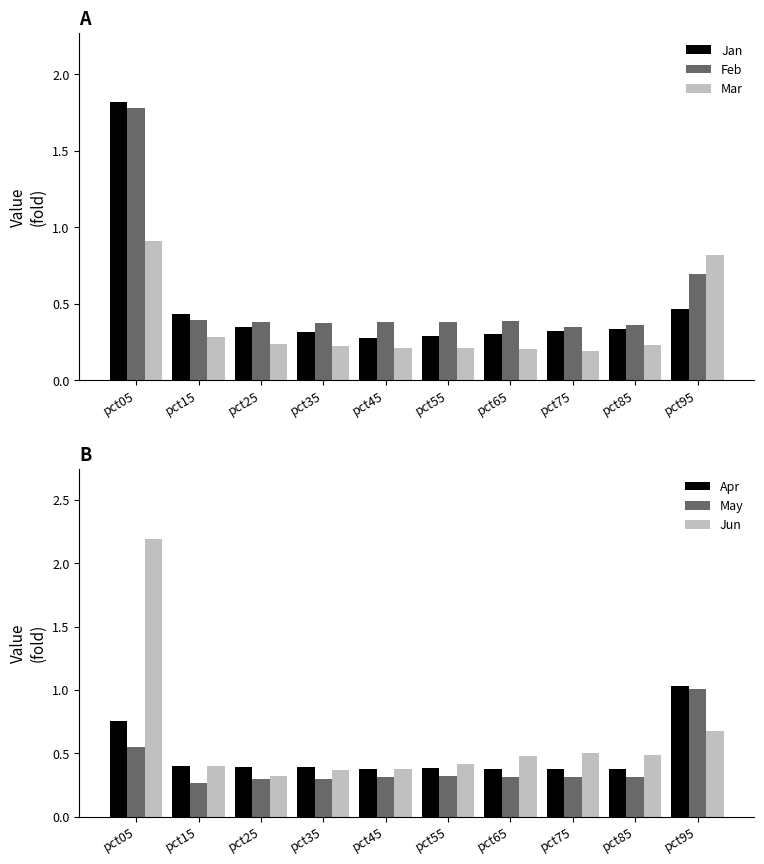

The value of Mar at pct25 is 0.4. True or false?

False